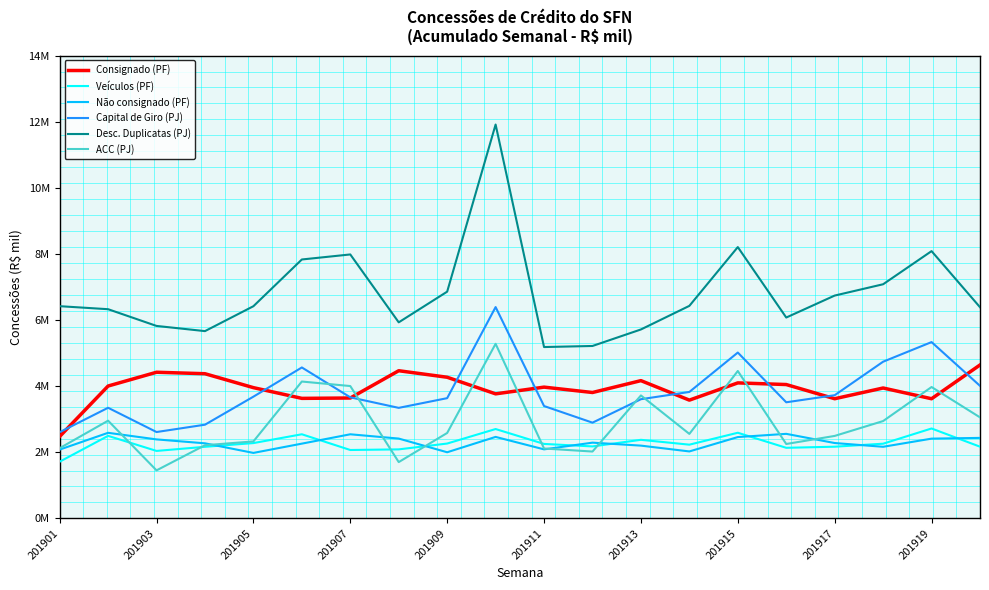

What are all the series names shown in the legend?

Consignado (PF), Veículos (PF), Não consignado (PF), Capital de Giro (PJ), Desc. Duplicatas (PJ), ACC (PJ)